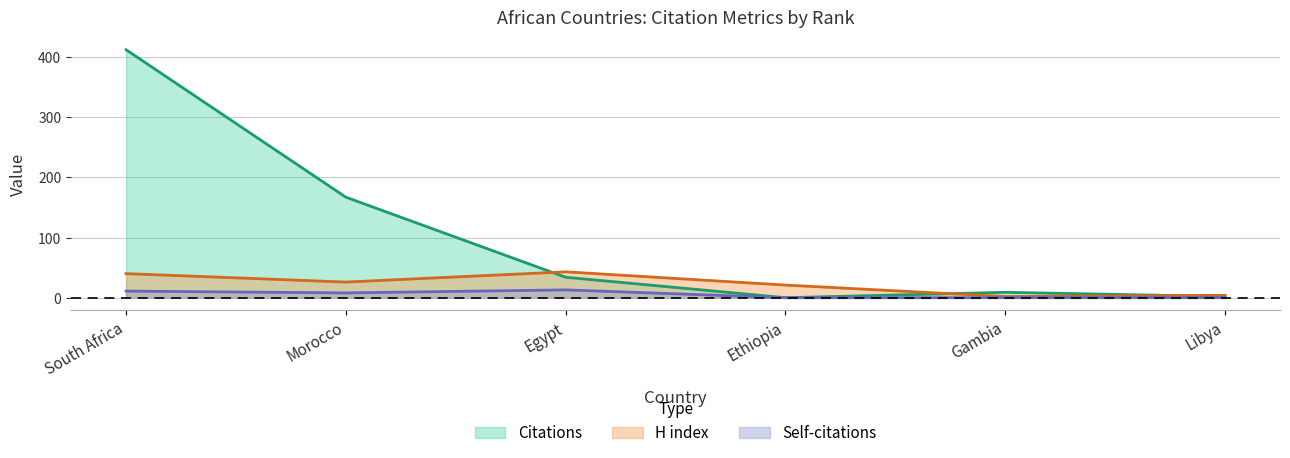

What is the label of the 3rd point from the left?

Egypt